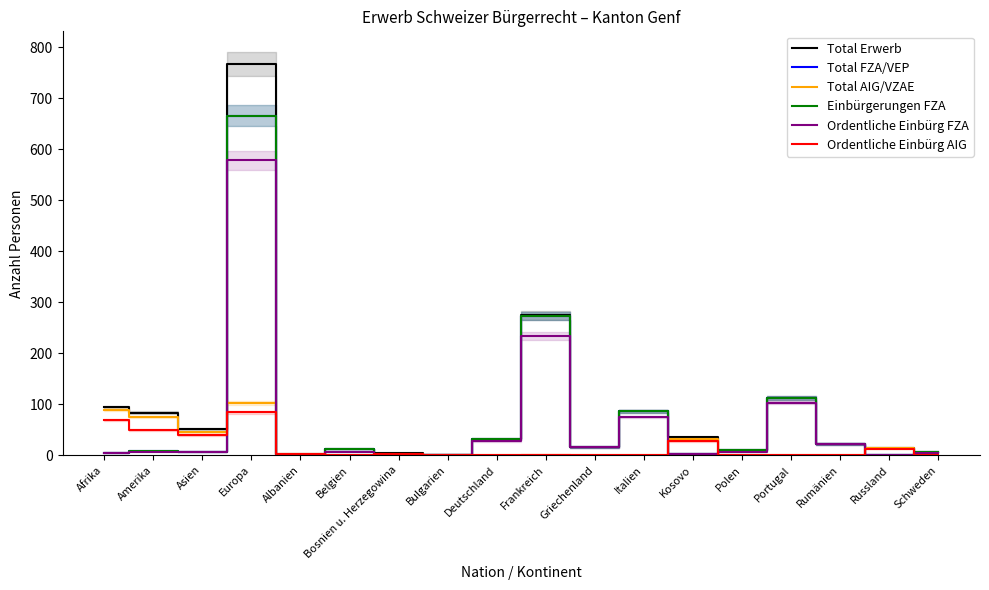

At how many categories does at least one series exceed 425?

1